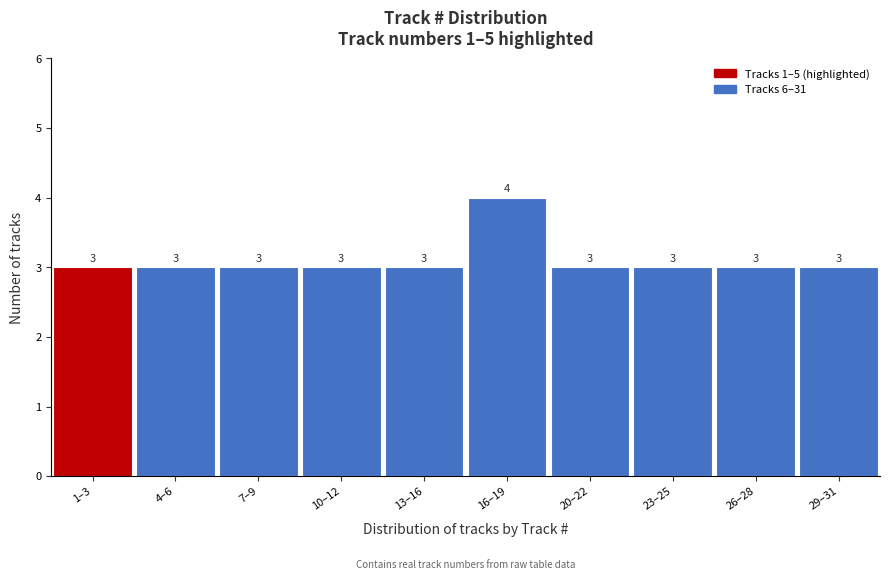

Reading left to right, extract all data points from this chart.

3	3	3	3	3	4	3	3	3	3